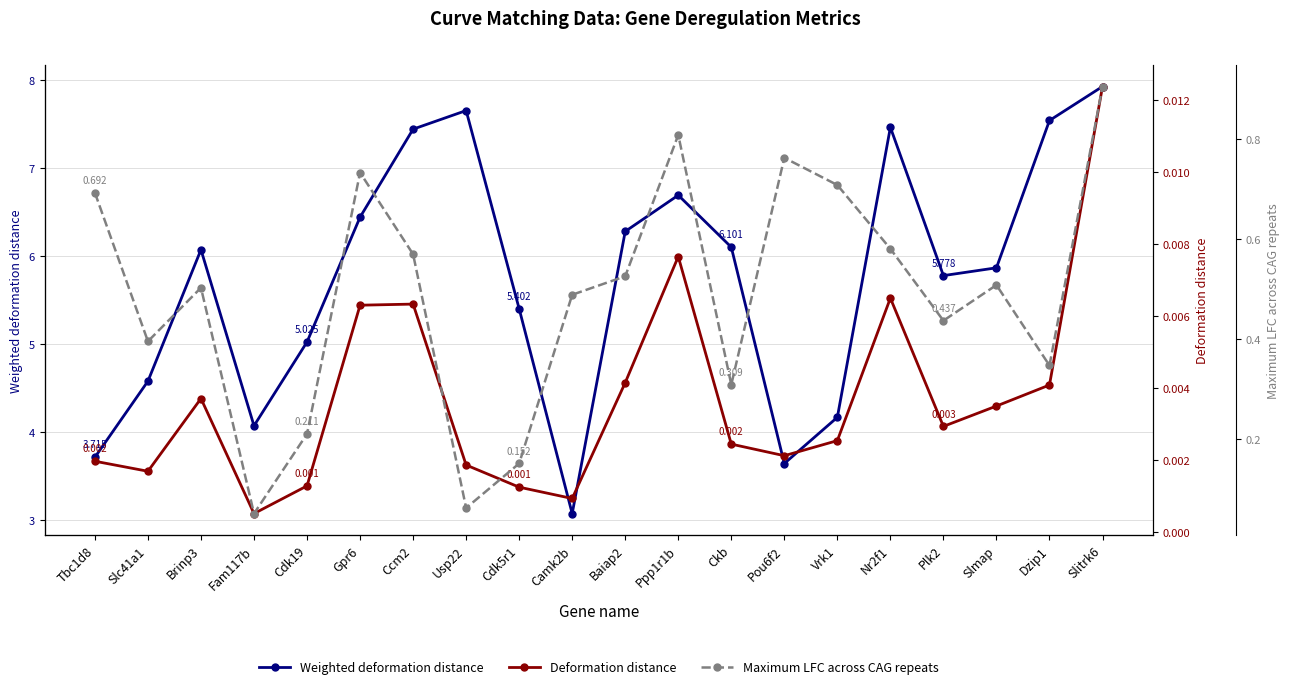

What is the label of the 4th point from the right?

Plk2